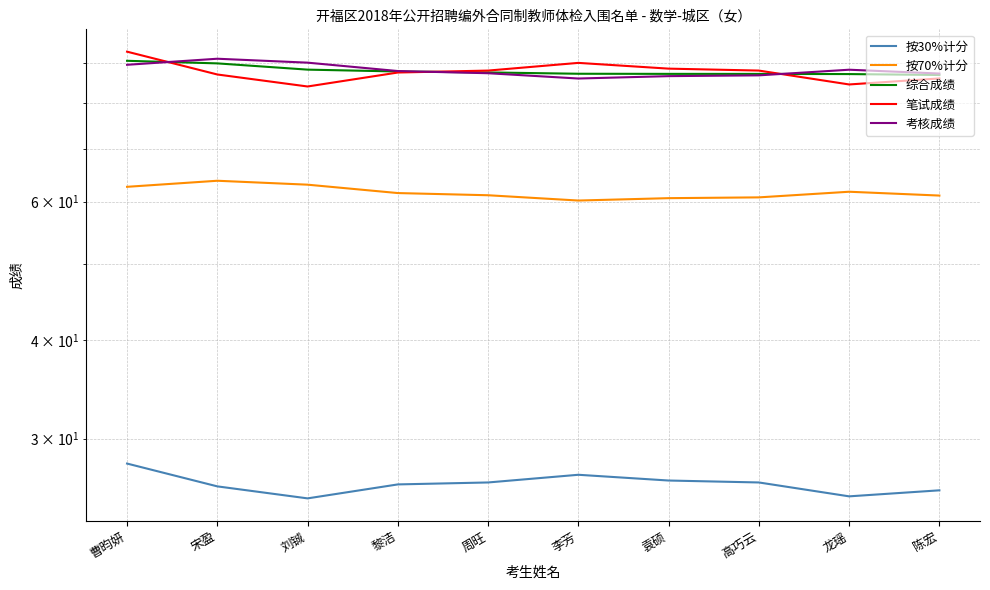

Where does the 综合成绩 series first go above 87?

曹昀妍